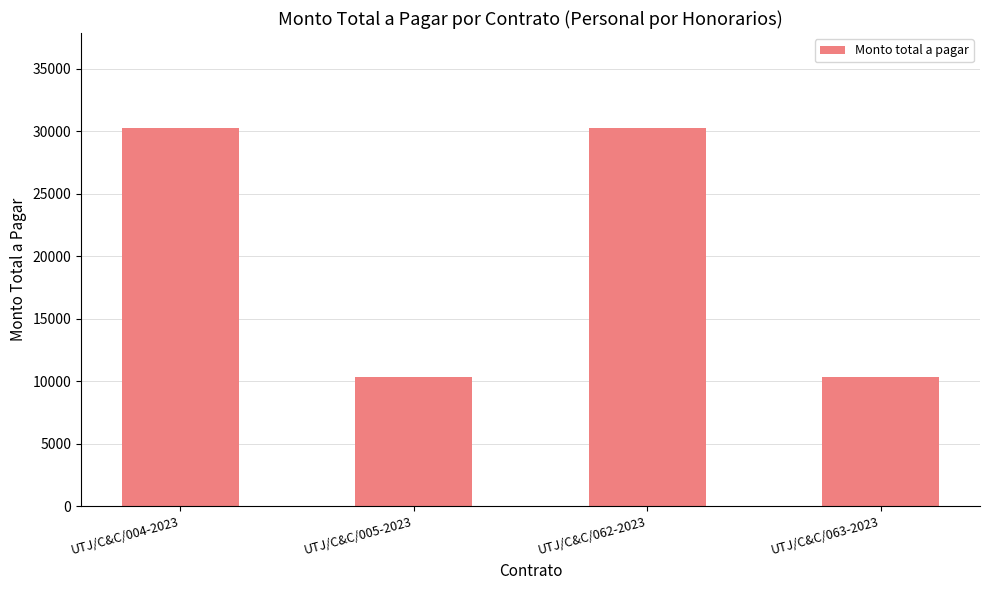

What is the value of the 1st bar from the left?

30272.2